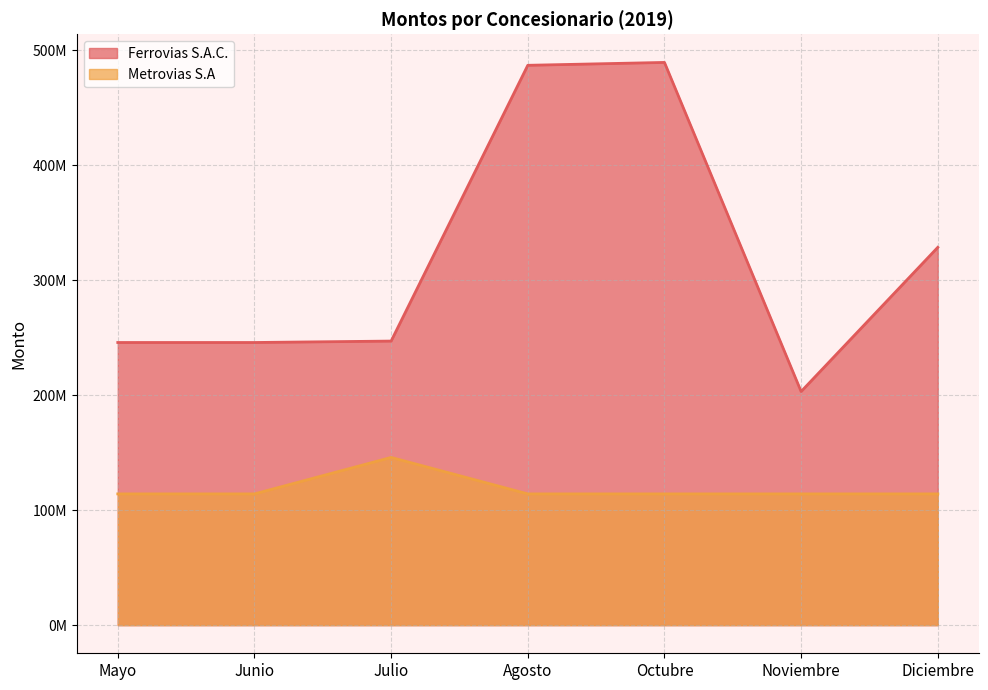

What is the spread (max minus min) of values at Julio?

101159855